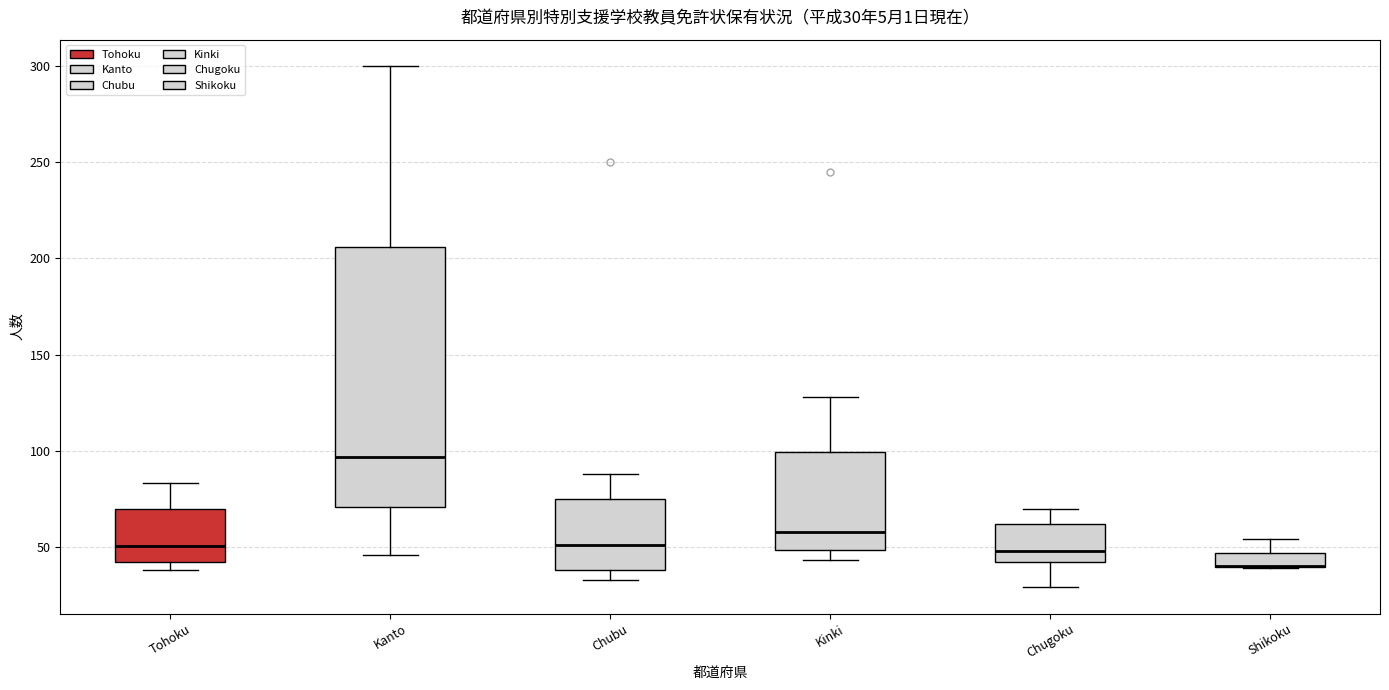

Comparing the boxes themselves (not the whiskers), which one is the tallest?

Kanto